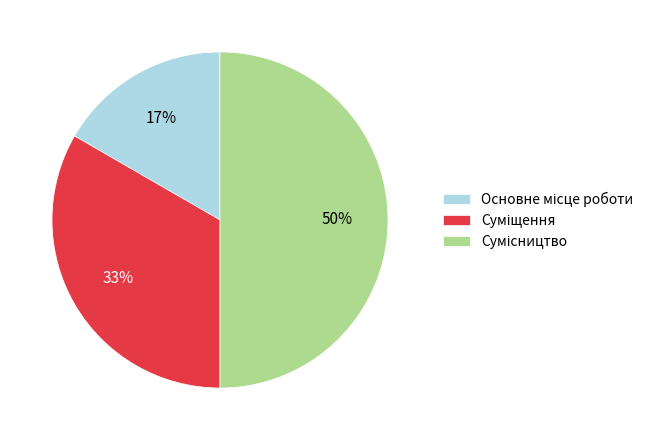

To the nearest percent, what is the average slice percentage?

33%